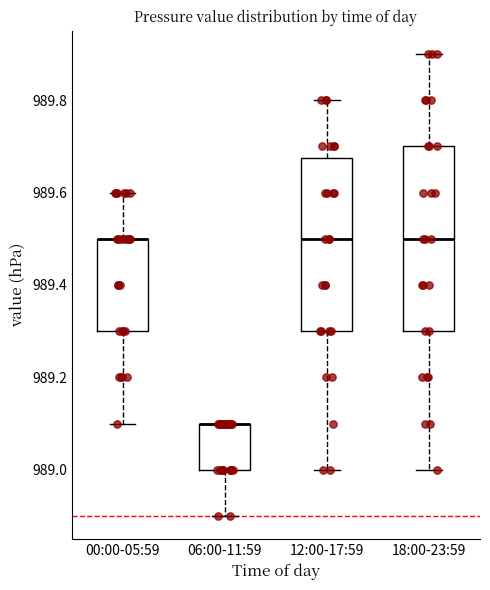

Reading left to right, transcribe this box plot: for each box, give where its median line is, the range the box spans, and where its two whiskers end, as read against the y-axis. The values are not printed on the chart, so give them approximately, as read against the axis.

00:00-05:59: median 989.50 (drawn on the box's upper edge), box 989.30 to 989.50, whiskers 989.10 to 989.60
06:00-11:59: median 989.10 (drawn on the box's upper edge), box 989.00 to 989.10, whiskers 988.90 to 989.10
12:00-17:59: median 989.50, box 989.30 to 989.68, whiskers 989.00 to 989.80
18:00-23:59: median 989.50, box 989.30 to 989.70, whiskers 989.00 to 989.90